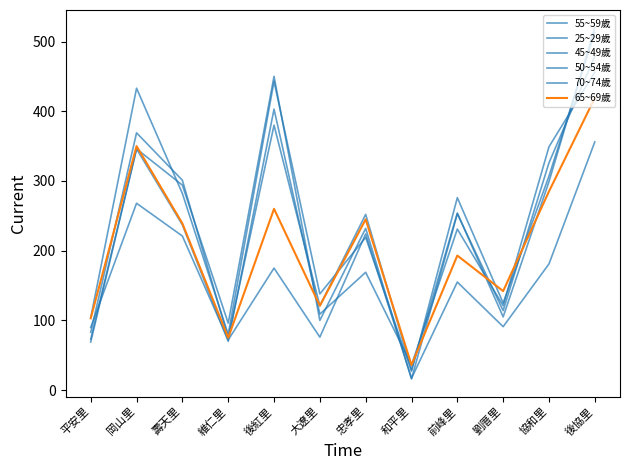

At which category does 25~29歲 reach its first local valley?

維仁里